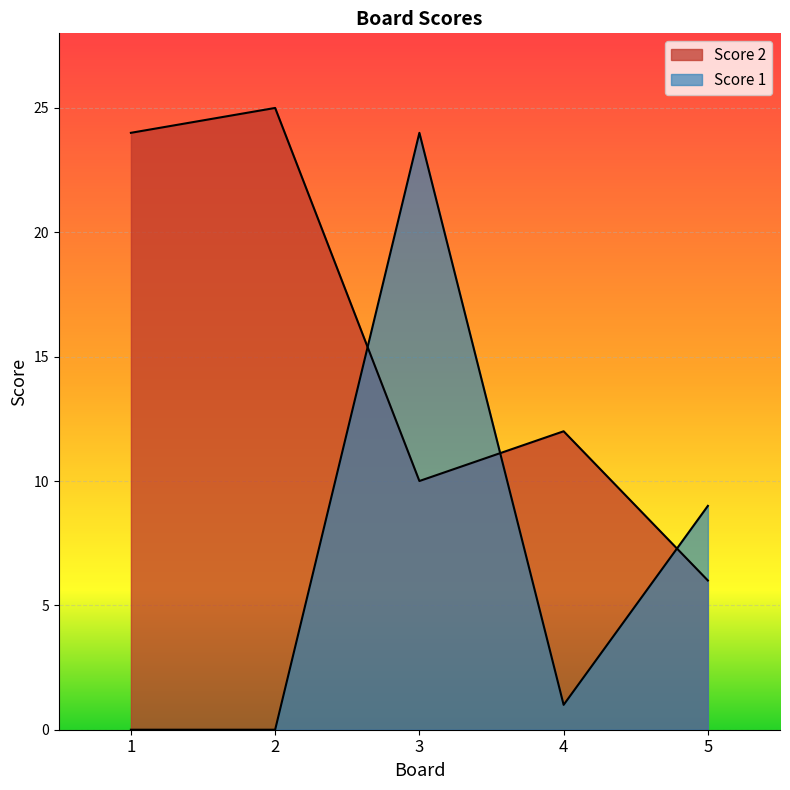

Between 5 and 1, which is larger?

1